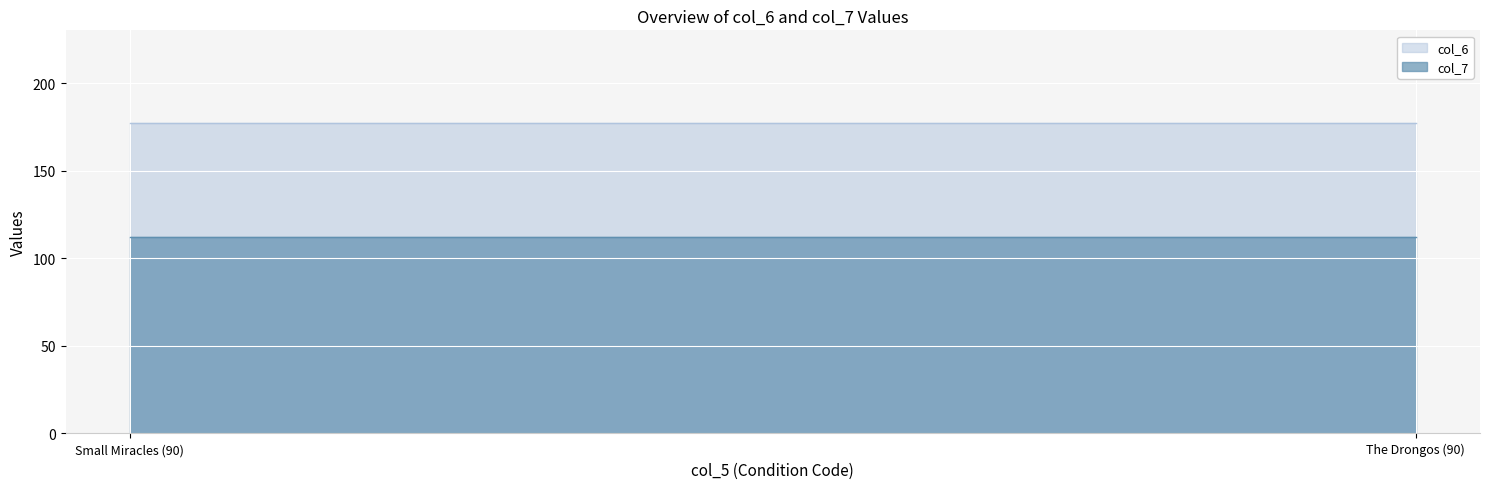

Rank the series by their average value, from lowest to highest.

col_7, col_6